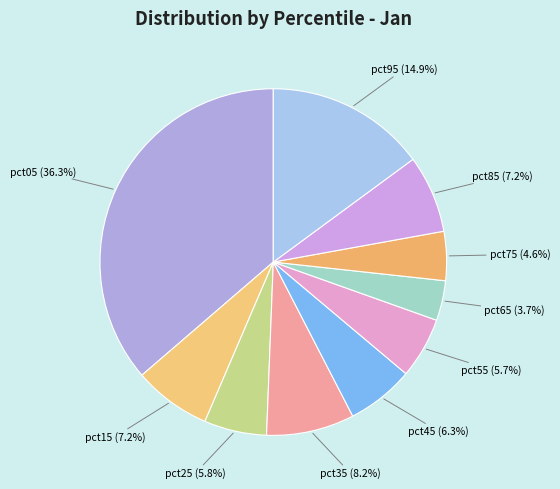

Which slice is the smallest?

pct65